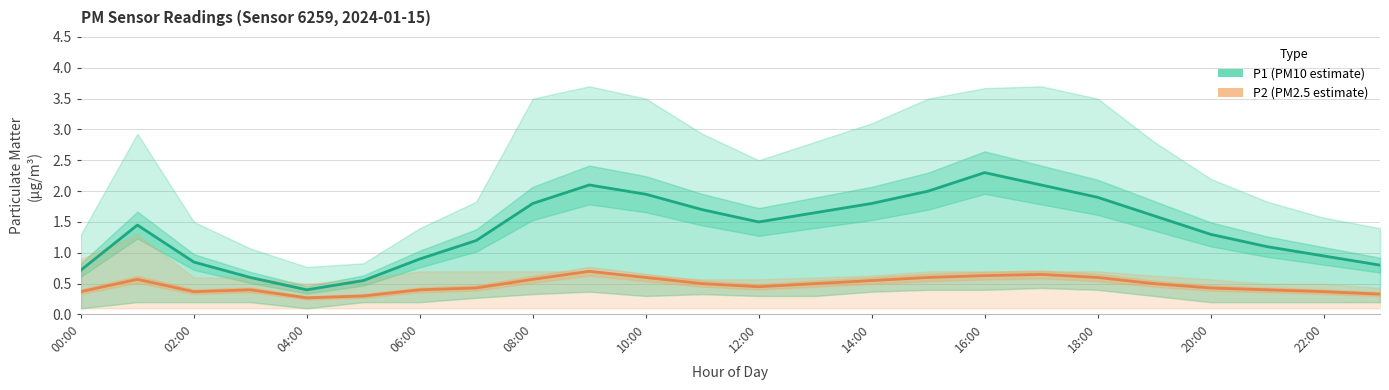

What is the average value of the P1 (PM10 estimate) series?

1.4